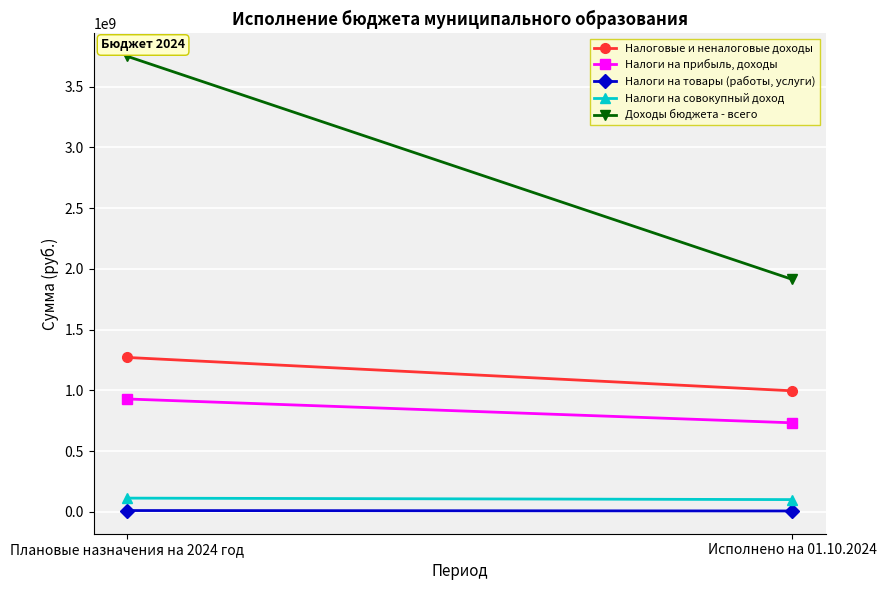

At how many categories does at least one series exceed 1023424384?

2